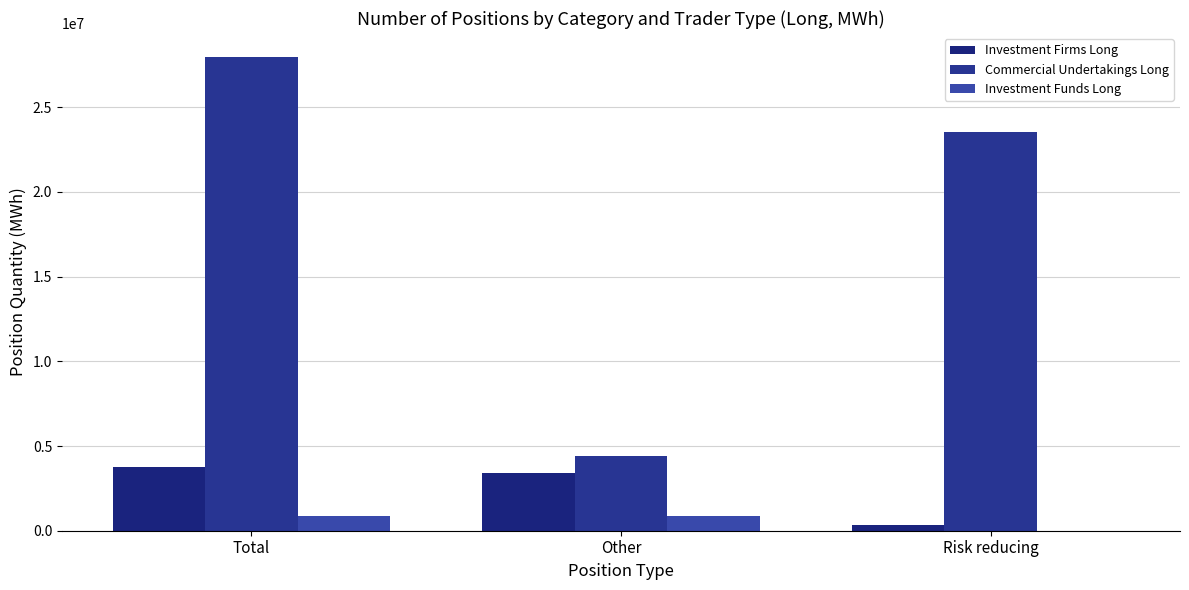

Reading left to right, what are all the values shown in this chart?

Investment Firms Long: 3737866	3385365	352501
Commercial Undertakings Long: 27977073	4435268	23541805
Investment Funds Long: 870598	870598	0